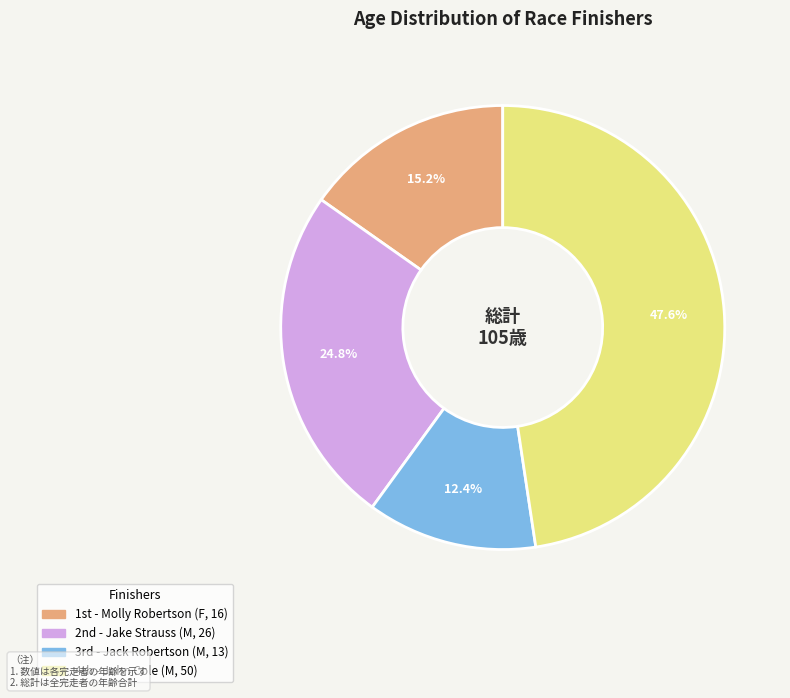

Is there any slice that represents more than half of the pie?

No